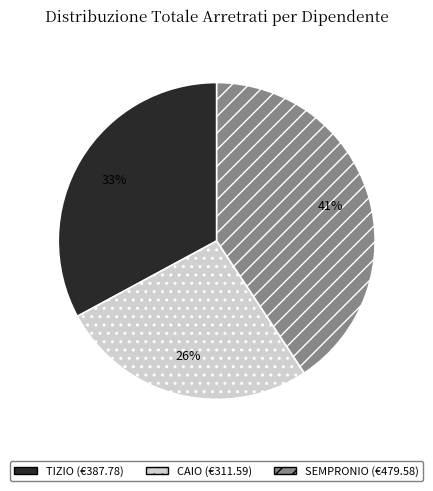

What is the largest slice in the pie chart?

SEMPRONIO